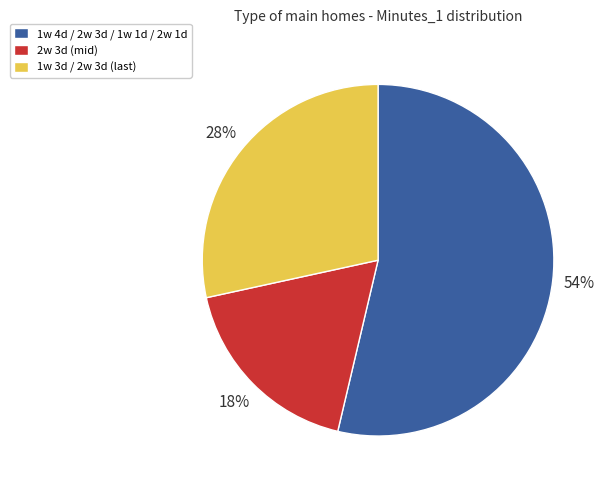

How many slices are in this pie chart?

3